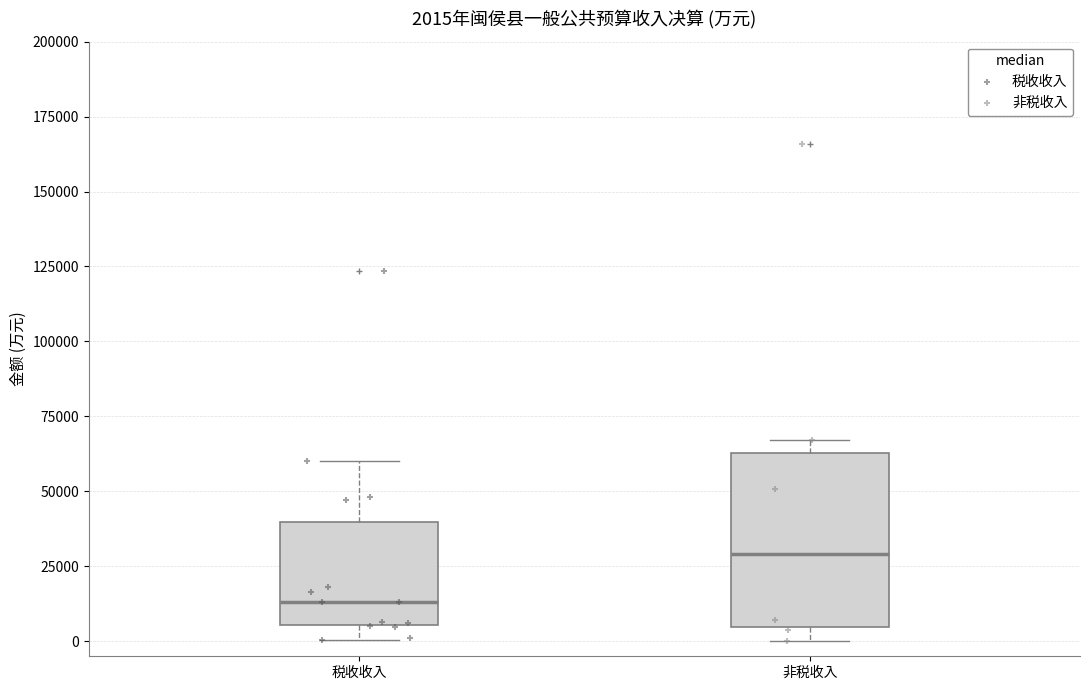

Which box's median line is the highest?

非税收入